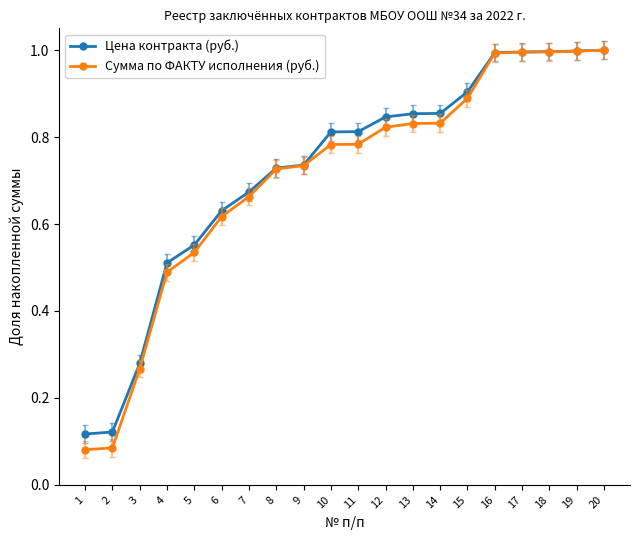

What is the value of the Сумма по ФАКТУ исполнения (руб.) point at the 20th from the left?

1.0